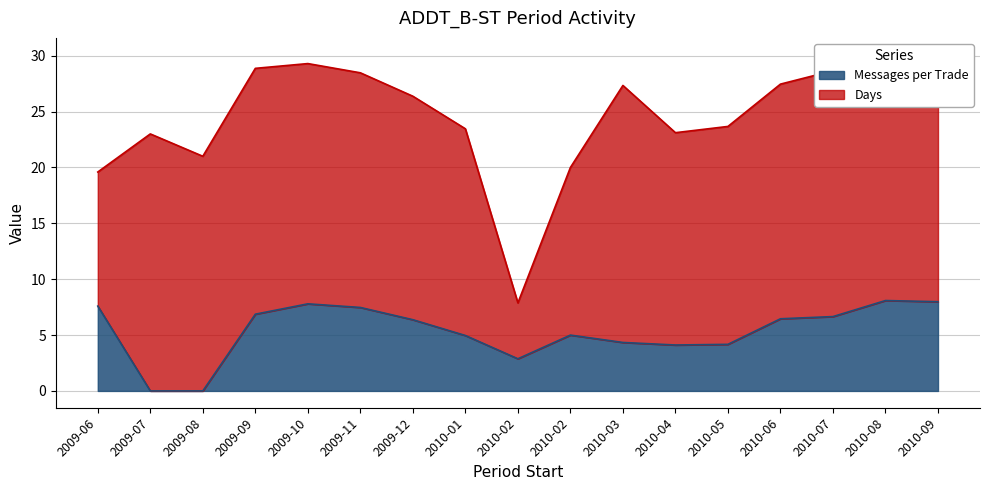

What is the ratio of the value at 2010-08 to the value at 2009-09?

1.2